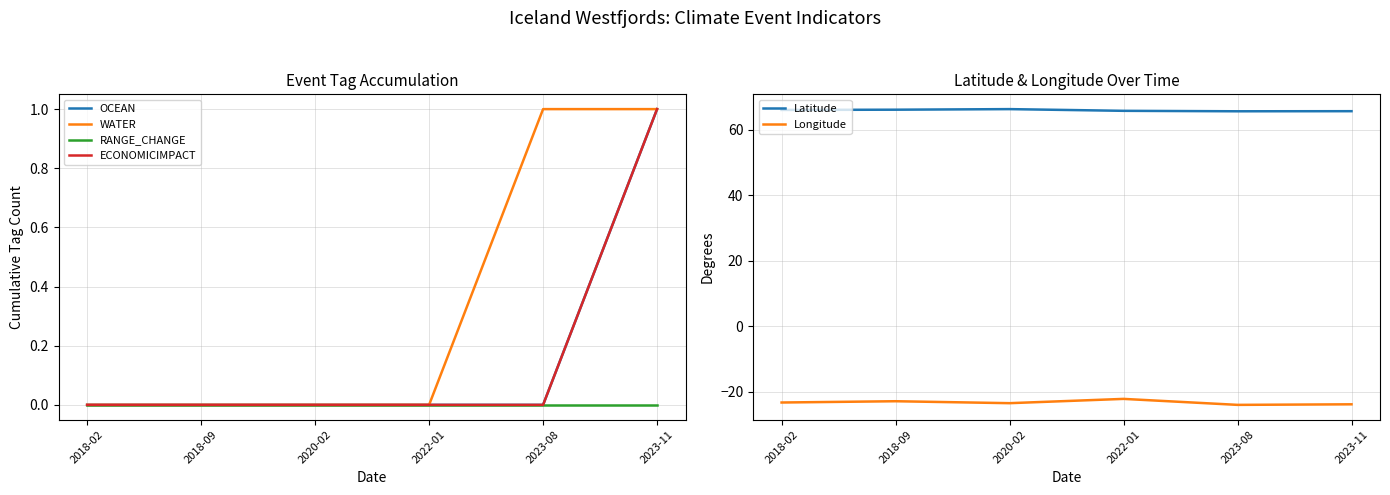

Rank the categories by ECONOMICIMPACT value from highest to lowest.

2023-11, 2018-02, 2018-09, 2020-02, 2022-01, 2023-08